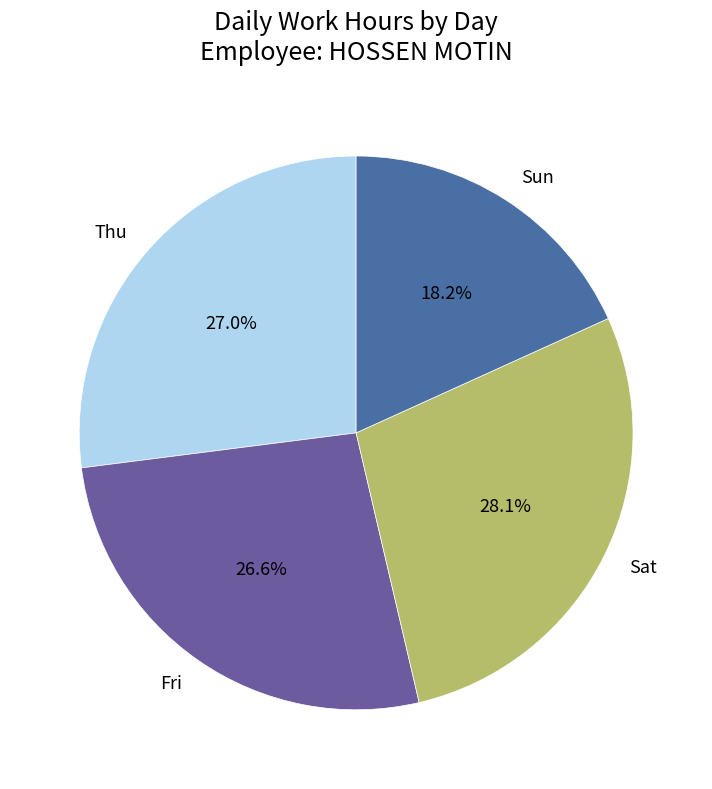

To the nearest percent, what percentage of the pie is Fri?

27%